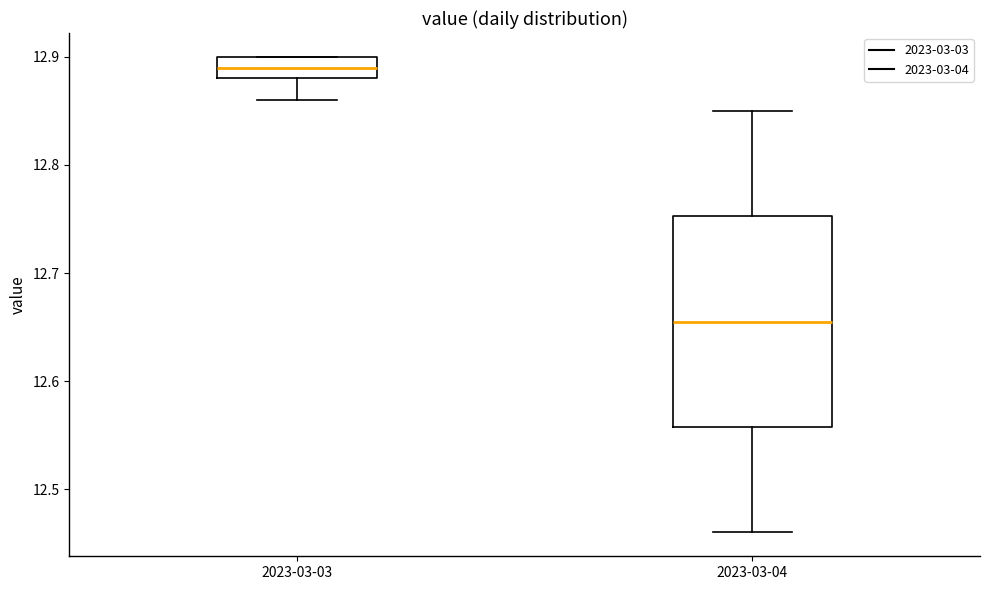

Where does the median line of the box for 2023-03-03 sit on the y-axis? The values are not printed on the chart, so give them approximately, as read against the axis.

12.89